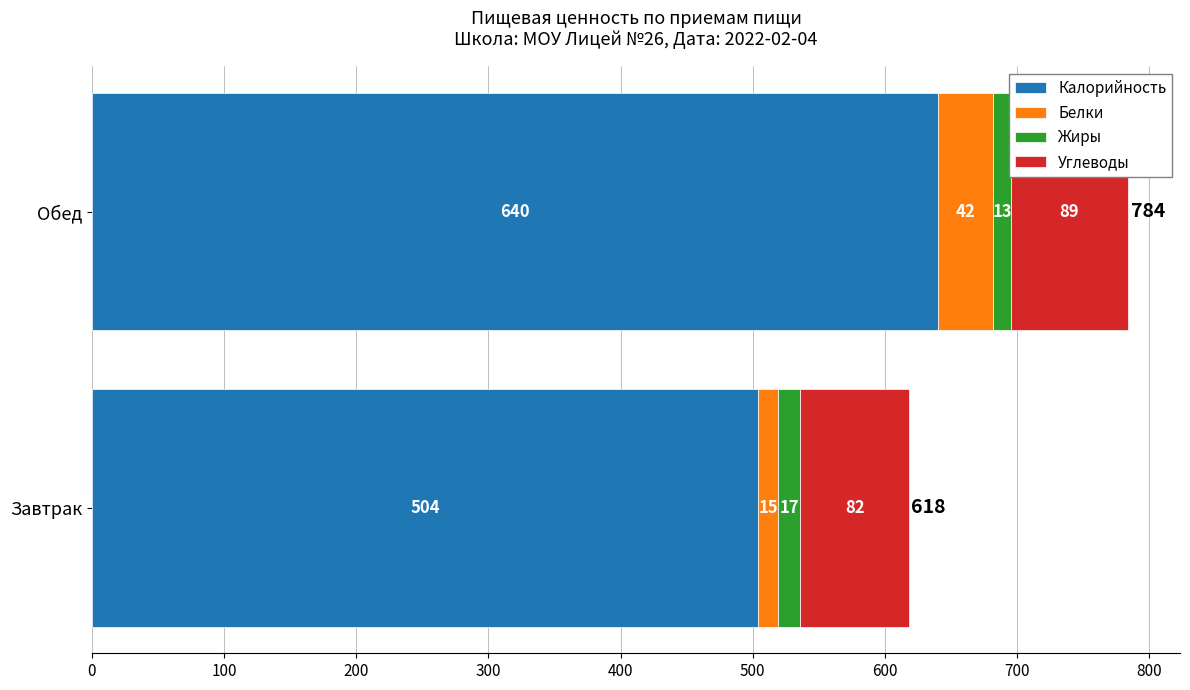

At which category is the sum across all series the highest?

Обед